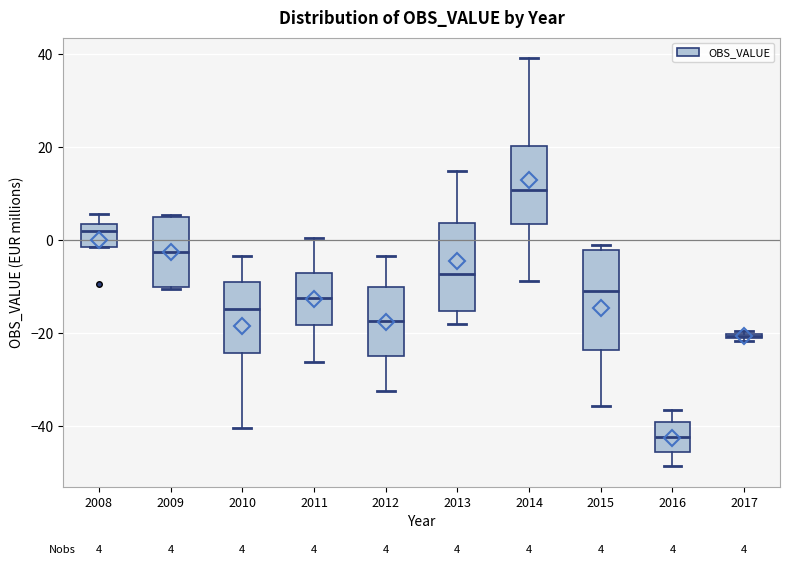

Comparing the boxes themselves (not the whiskers), which one is the tallest?

2015